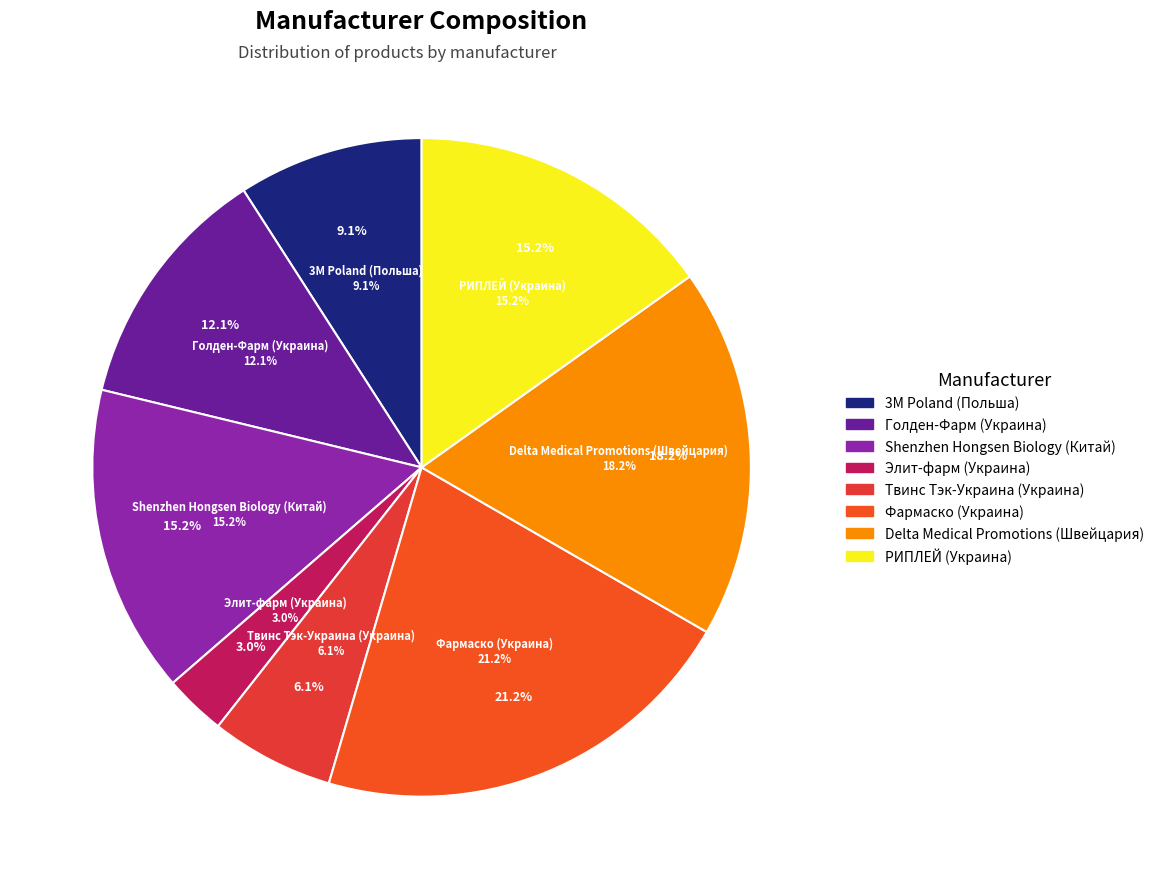

Which slice is the smallest?

Элит-фарм (Украина)